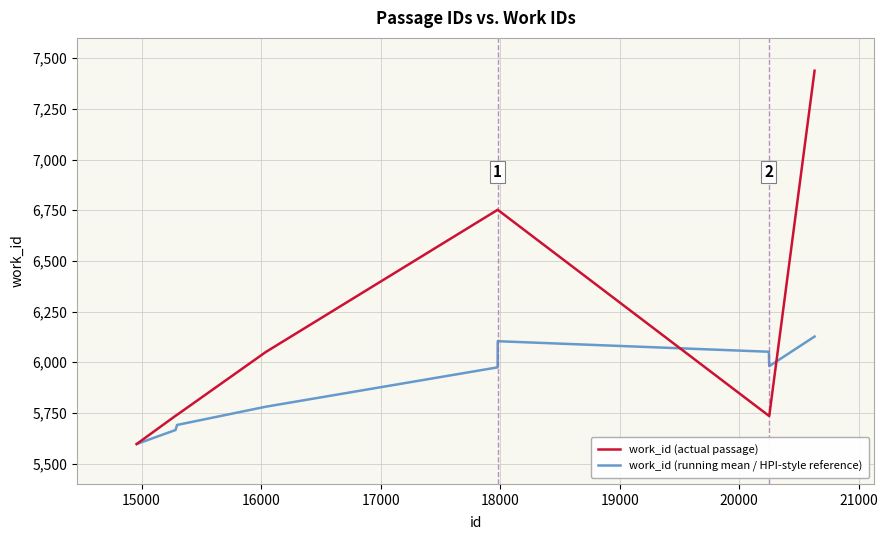

Which series has the largest total across all categories?

work_id (actual passage)